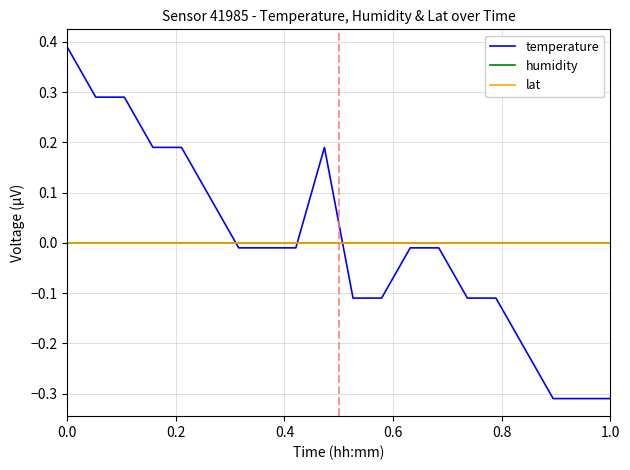

Reading right to left, extract all data points from this chart.

temperature: -0.3	-0.3	-0.3	-0.2	-0.1	-0.1	-0.0	-0.0	-0.1	-0.1	0.2	-0.0	-0.0	-0.0	0.1	0.2	0.2	0.3	0.3	0.4
humidity: -0.0	-0.0	-0.0	-0.0	-0.0	-0.0	-0.0	-0.0	-0.0	-0.0	-0.0	-0.0	-0.0	-0.0	-0.0	-0.0	-0.0	-0.0	-0.0	-0.0
lat: 0.0	0.0	0.0	0.0	0.0	0.0	0.0	0.0	0.0	0.0	0.0	0.0	0.0	0.0	0.0	0.0	0.0	0.0	0.0	0.0